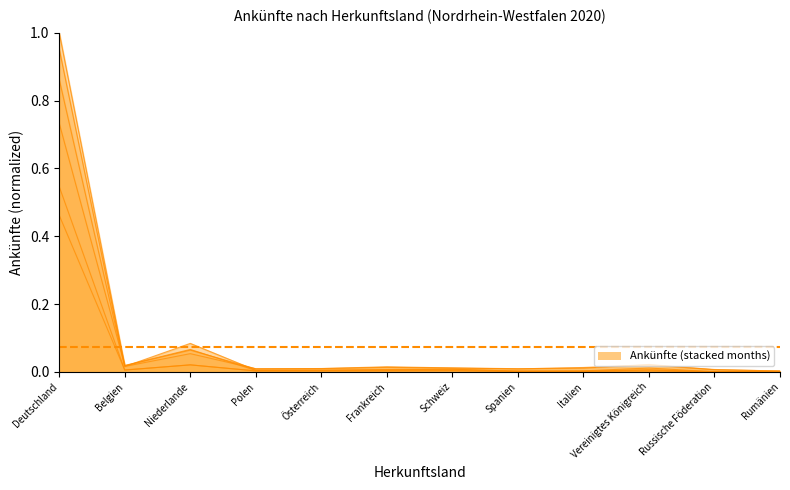

True or false: Aug (Ankünfte) and Jun (Ankünfte) intersect in this chart.

False